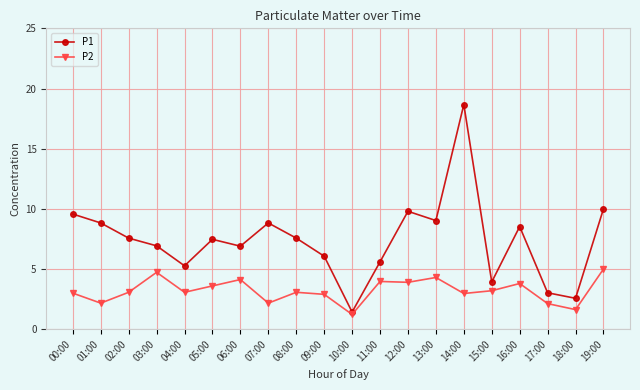

What position from the left is 15:00?

16